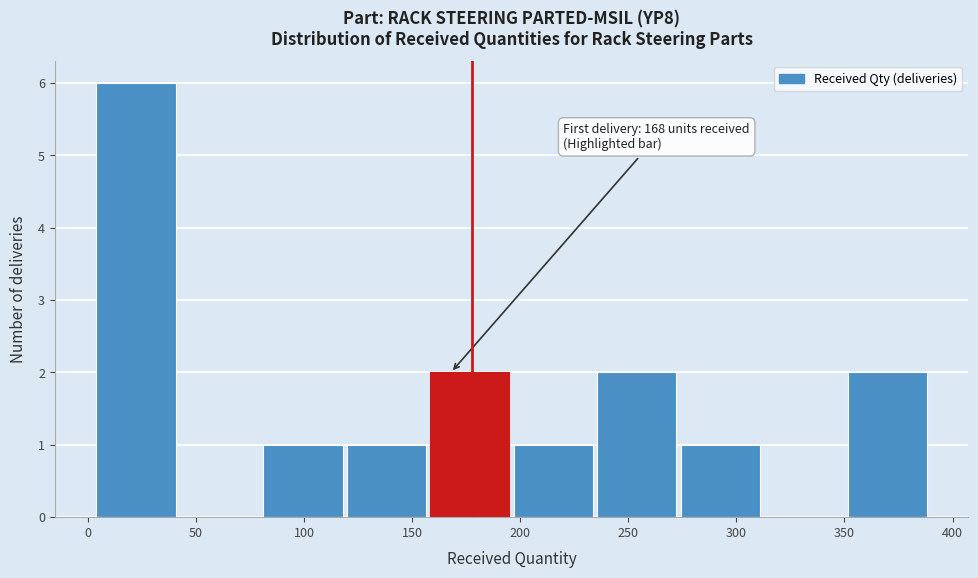

Over which range of the x-axis is the bar tallest?

5 to 45